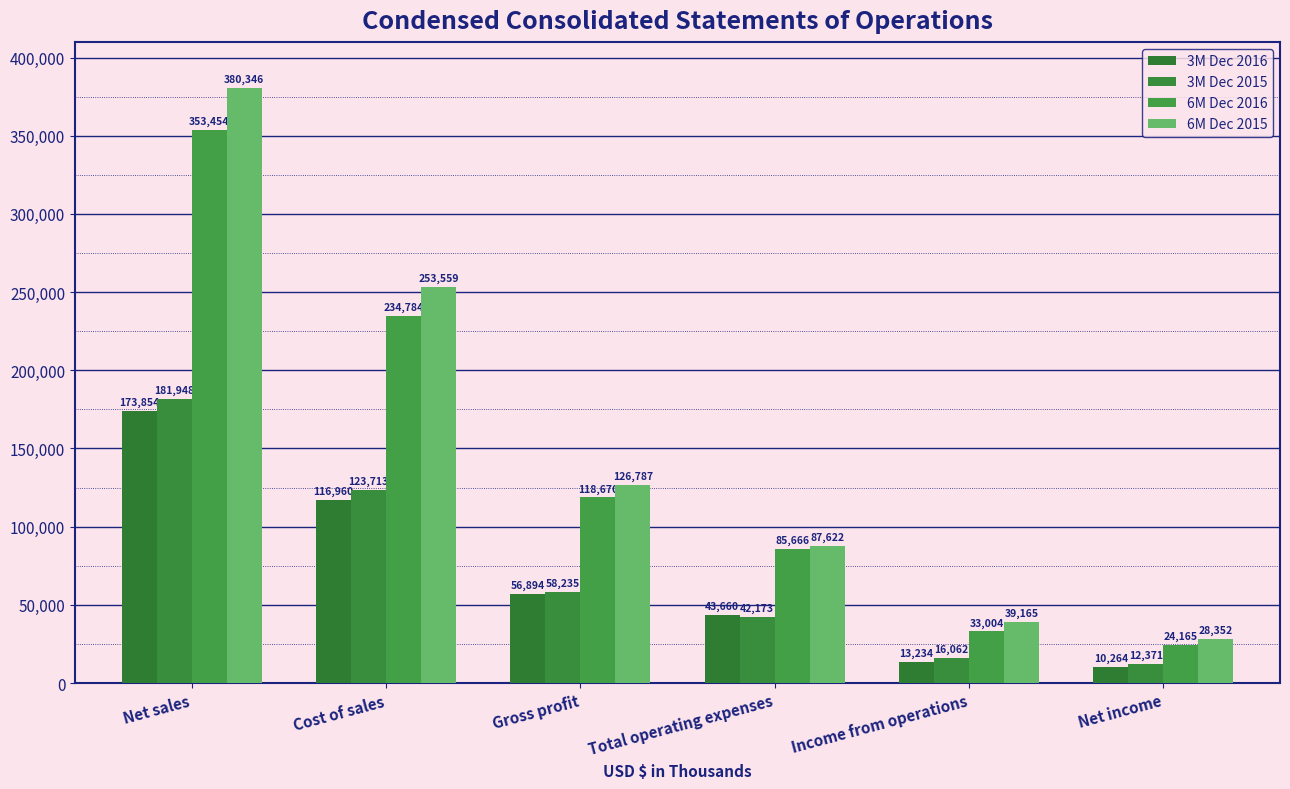

How many groups of bars are there?

6